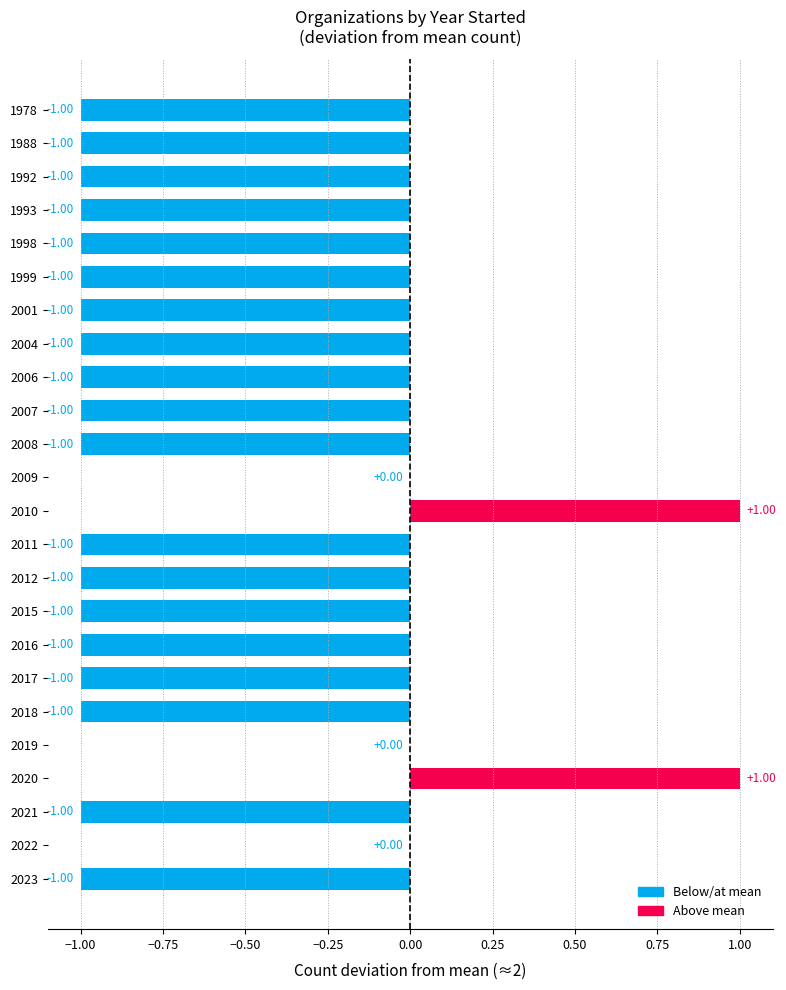

What is the sum of all values?

-17